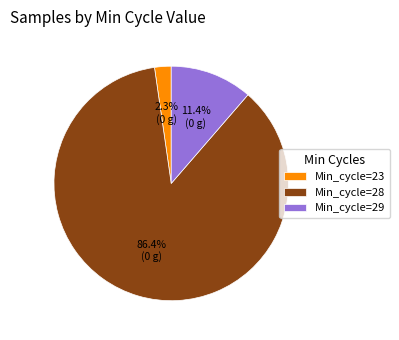

Combined, what portion of the pie is Min_cycle=23 and Min_cycle=28?

88.6%